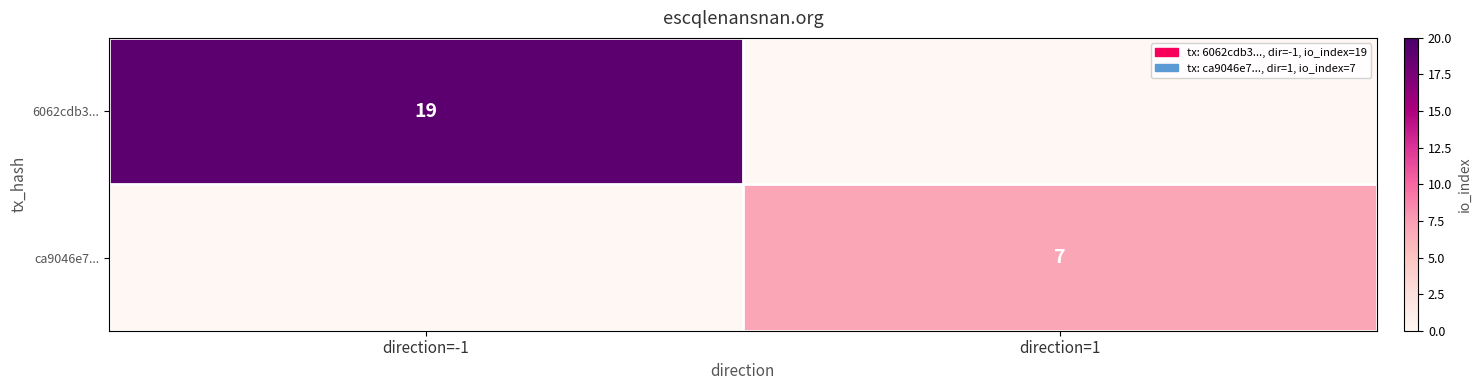

The value of 6062cdb3... at direction=-1 is 19. True or false?

True